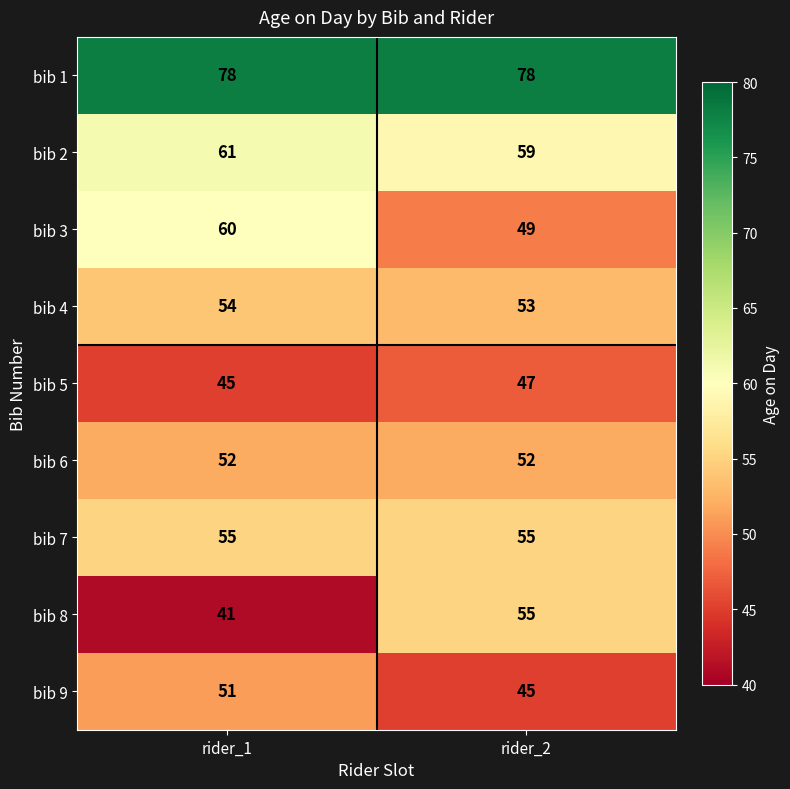

Rank the series at rider_1 from highest to lowest value.

bib 1, bib 2, bib 3, bib 7, bib 4, bib 6, bib 9, bib 5, bib 8